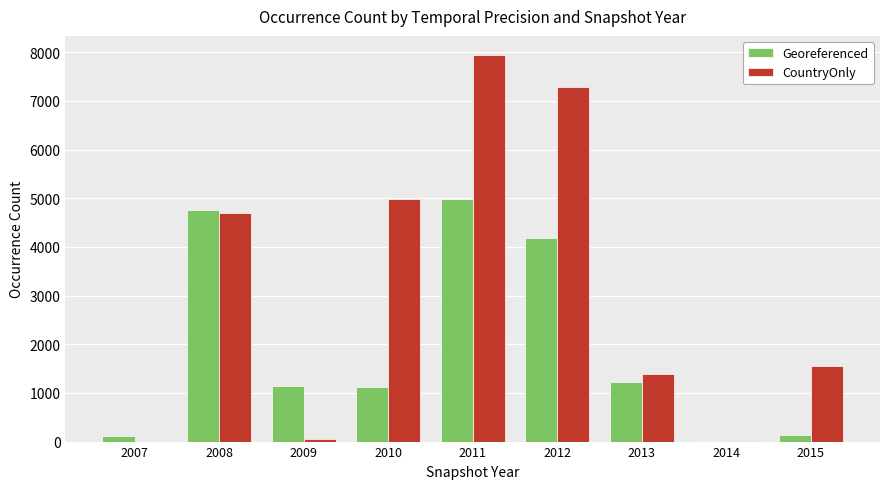

What is the greatest value displayed?

7939